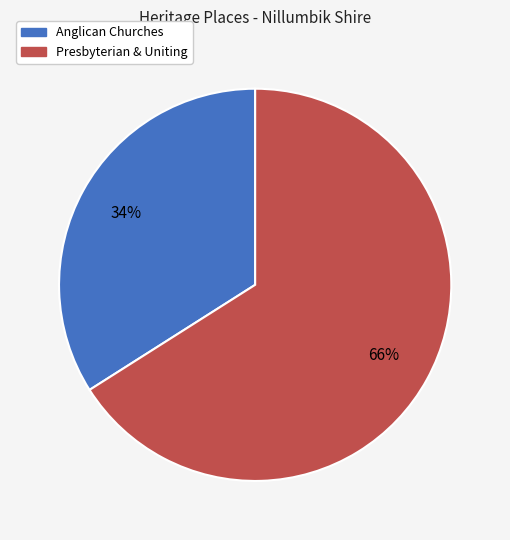

Is there any slice that represents more than half of the pie?

Yes